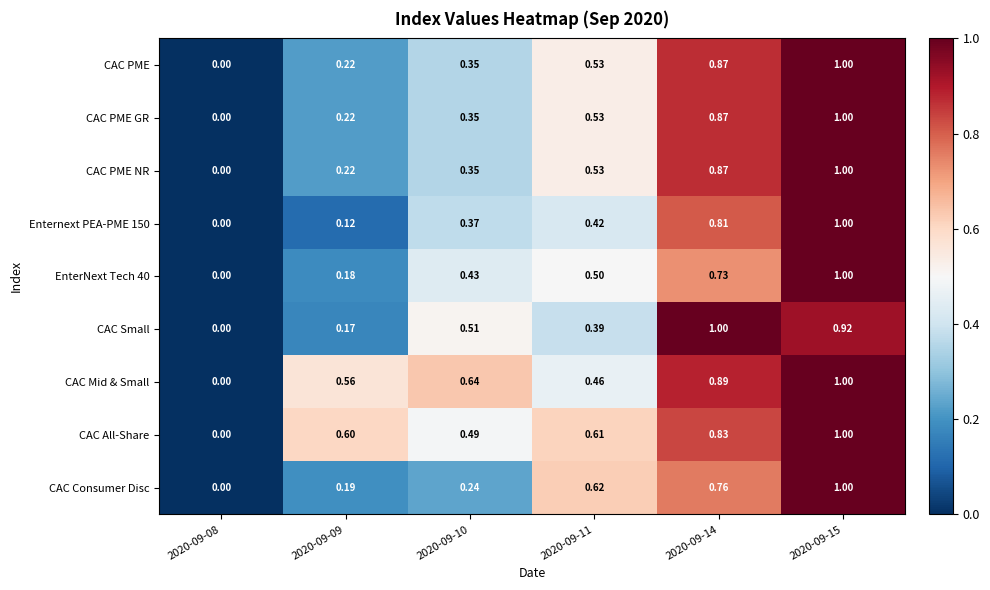

Which series has the largest total across all categories?

CAC Mid & Small